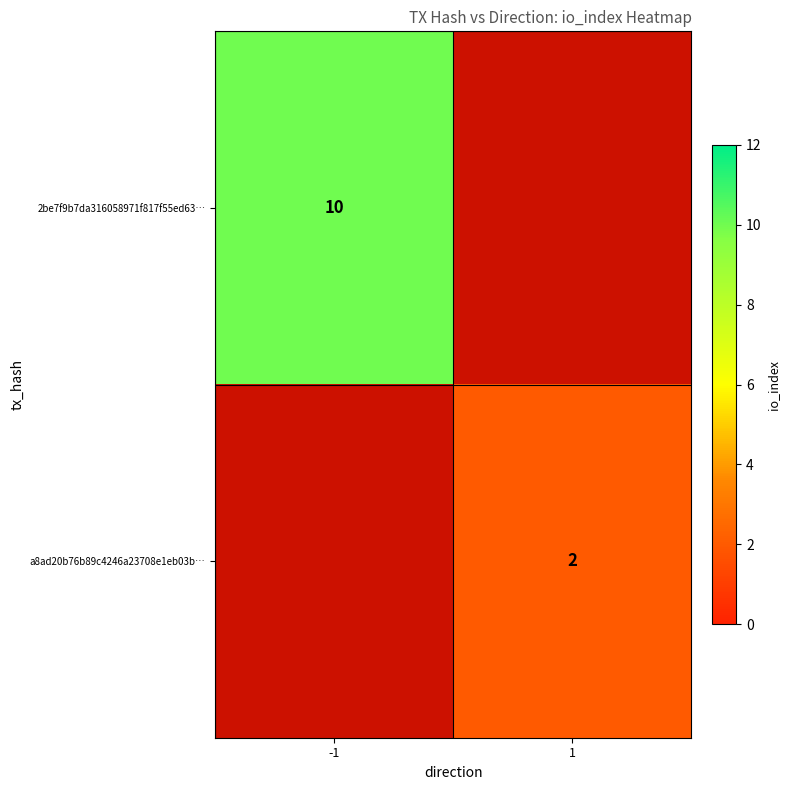

At how many categories does at least one series exceed 3?

1